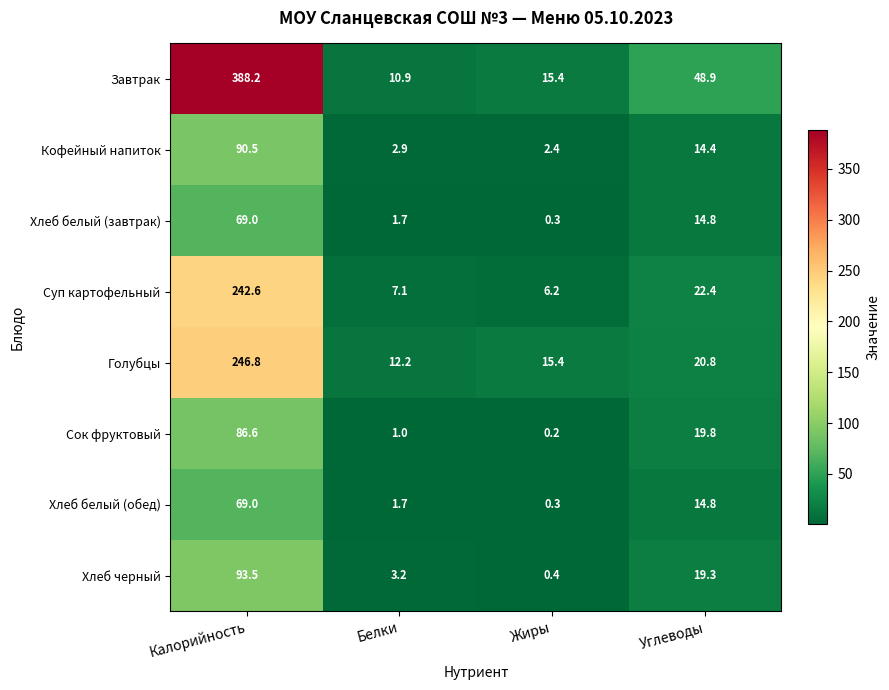

What is the maximum value shown in the chart?

388.2